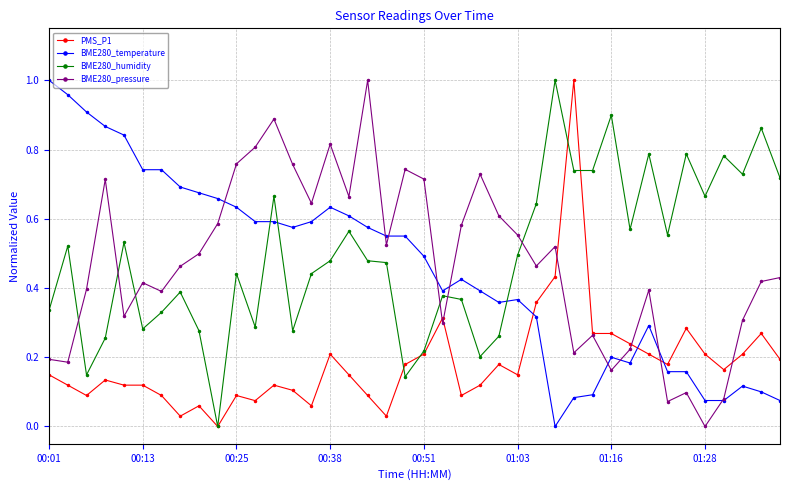

What are all the series names shown in the legend?

PMS_P1, BME280_temperature, BME280_humidity, BME280_pressure